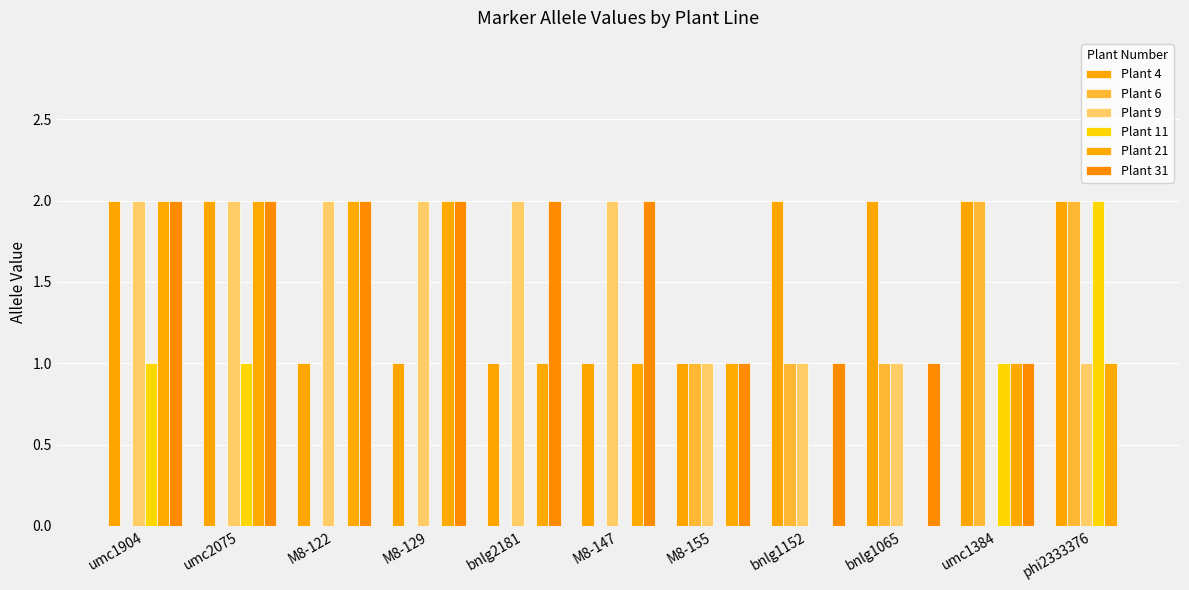

What is the label of the 6th bar from the right?

M8-147